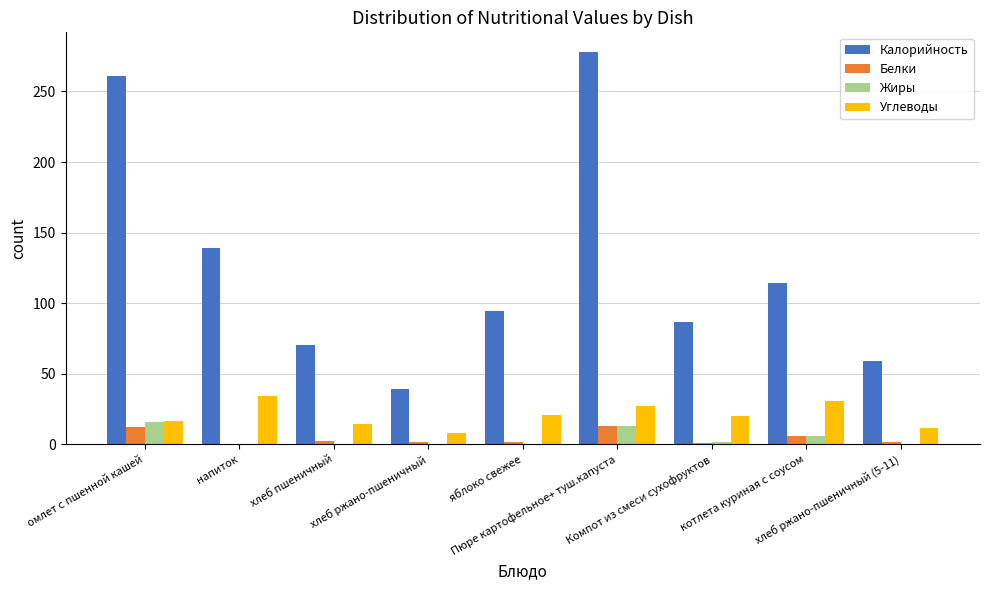

What is the sum of the Углеводы values at Компот из смеси сухофруктов and яблоко свежее?

41.2